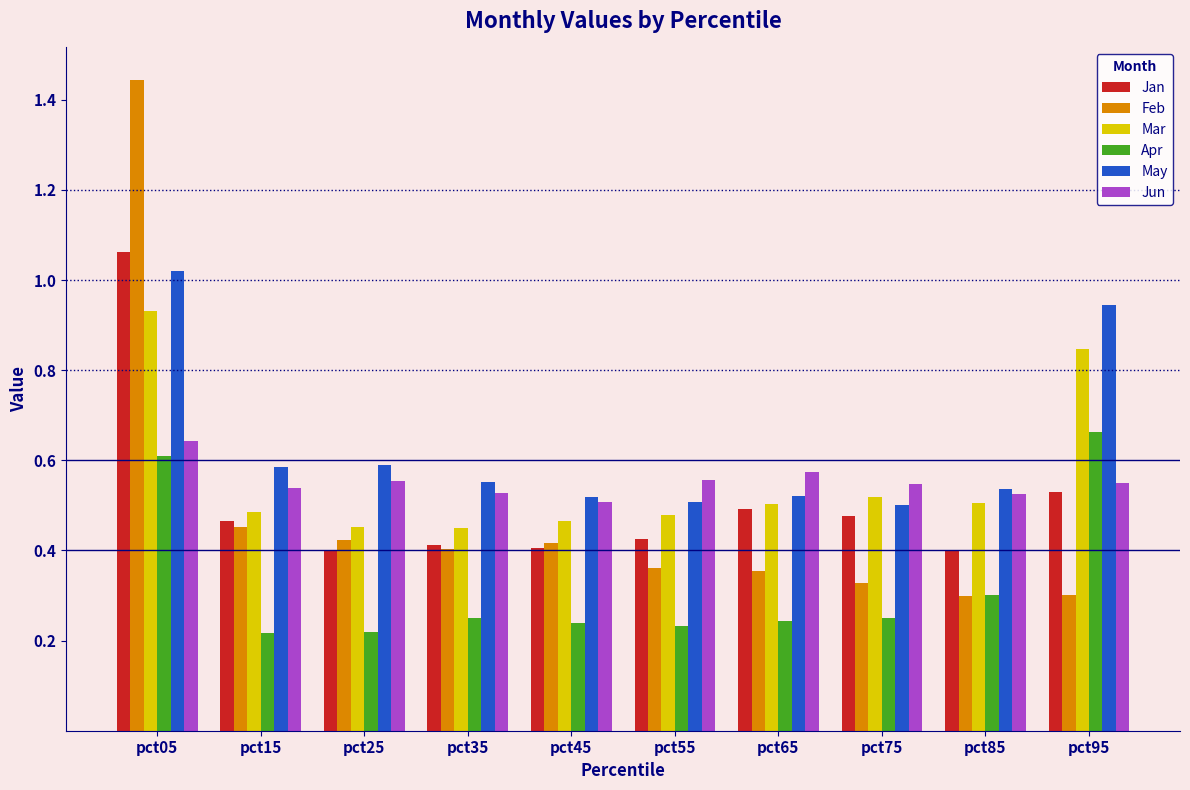

Are the bars horizontal?

No